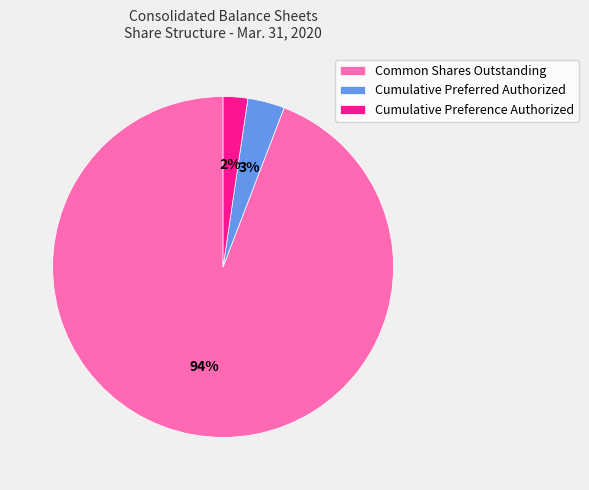

To the nearest percent, what is the combined percentage of Common Shares Outstanding and Cumulative Preference Authorized?

97%